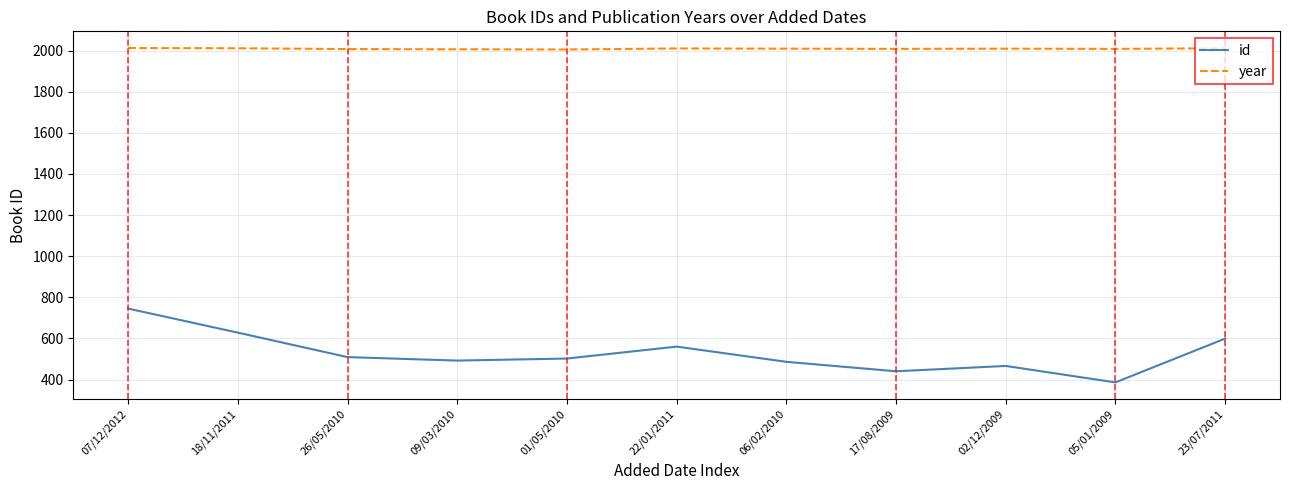

Rank the series by their average value, from highest to lowest.

year, id